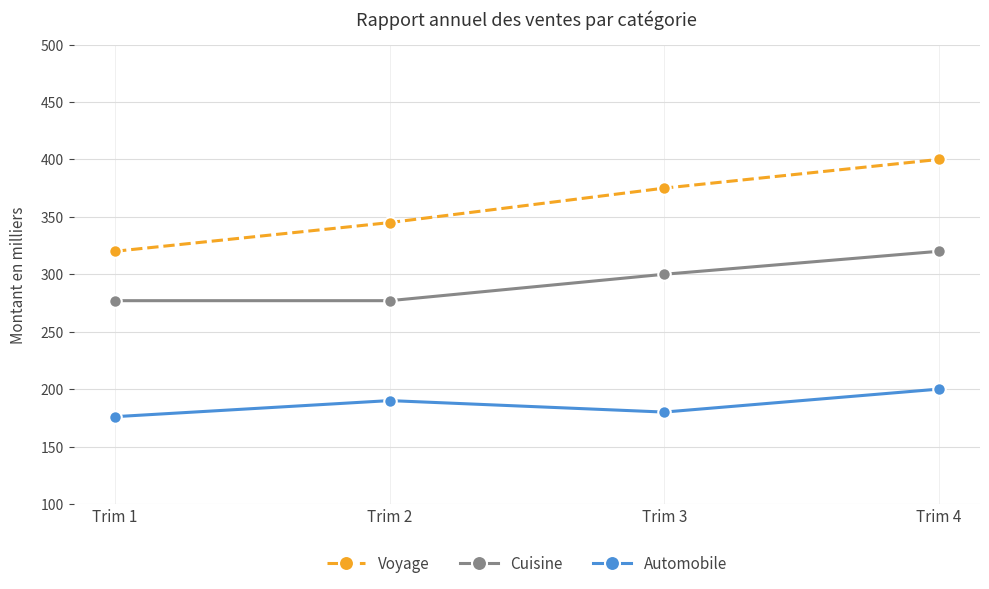

What is the minimum value for Automobile?

176